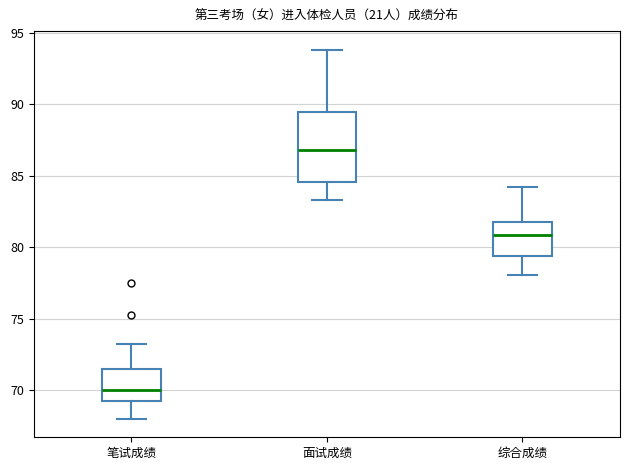

Reading left to right, transcribe this box plot: for each box, give where its median line is, the range the box spans, and where its two whiskers end, as read against the y-axis. The values are not printed on the chart, so give them approximately, as read against the axis.

笔试成绩: median 70.0, box 69.5 to 71.5, whiskers 68.0 to 73.5
面试成绩: median 87.0, box 84.5 to 89.5, whiskers 83.5 to 94.0
综合成绩: median 81.0, box 79.5 to 82.0, whiskers 78.0 to 84.0